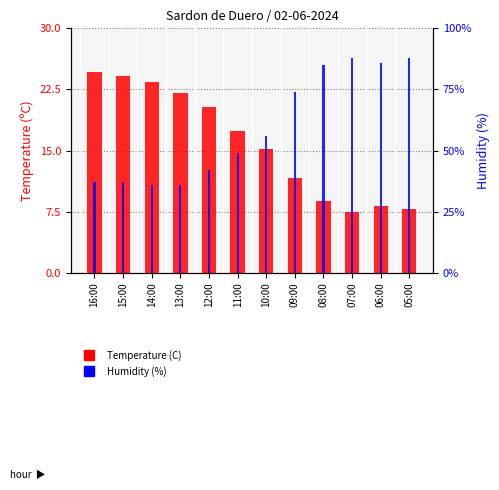

Reading left to right, list all the values displayed in this chart.

Temperature (C): 16:00=24.6	15:00=24.2	14:00=23.4	13:00=22.1	12:00=20.3	11:00=17.4	10:00=15.2	09:00=11.6	08:00=8.8	07:00=7.5	06:00=8.2	05:00=7.8
Humidity (%): 16:00=37.0	15:00=37.0	14:00=36.0	13:00=36.0	12:00=42.0	11:00=49.0	10:00=56.0	09:00=74.0	08:00=85.0	07:00=88.0	06:00=86.0	05:00=88.0